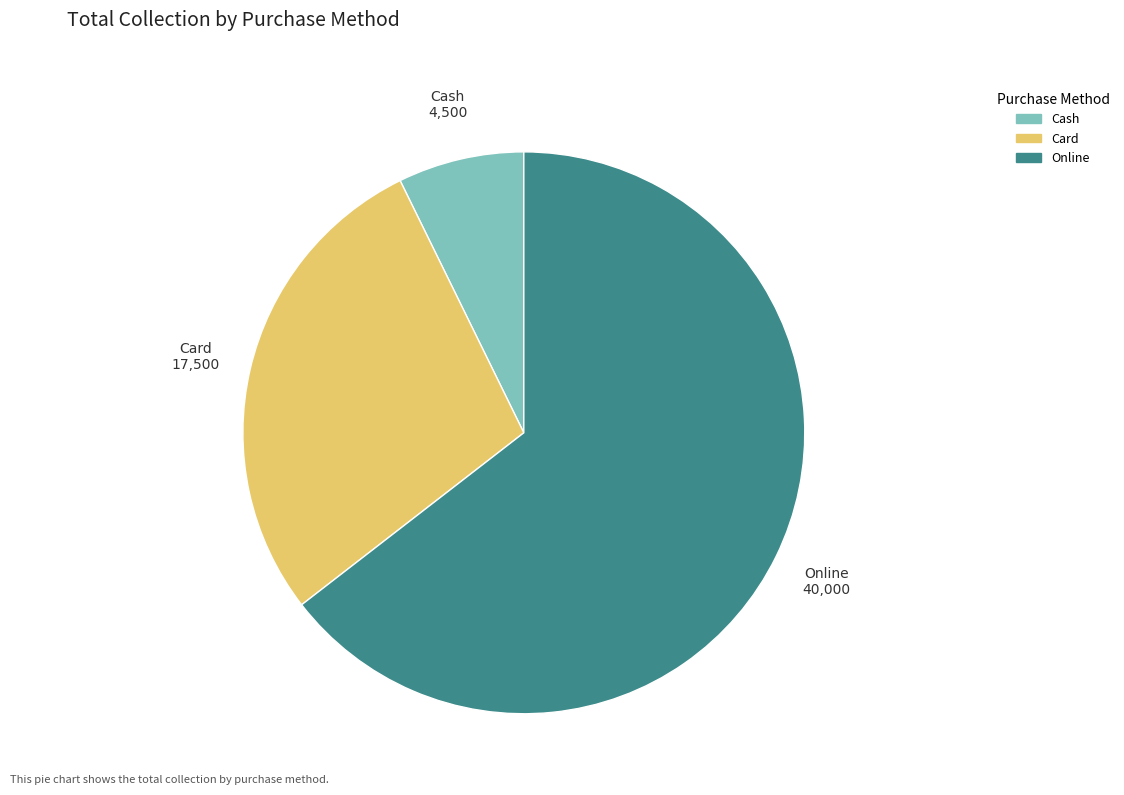

Combined, do Cash and Online account for over 50%?

Yes